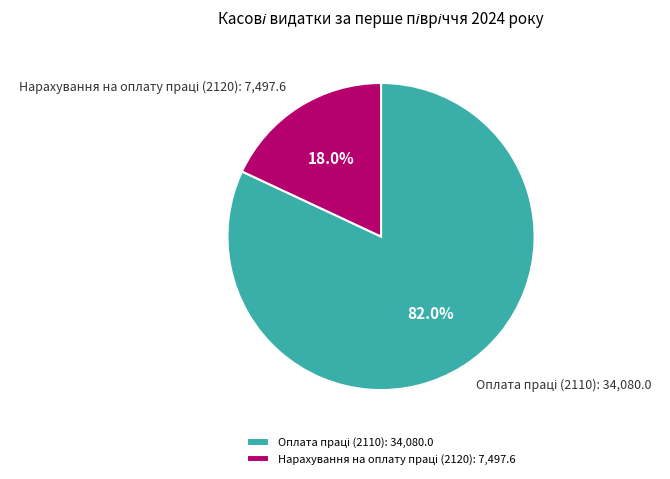

Is the sum of Оплата праці (2110) and Нарахування на оплату праці (2120) greater than half?

Yes